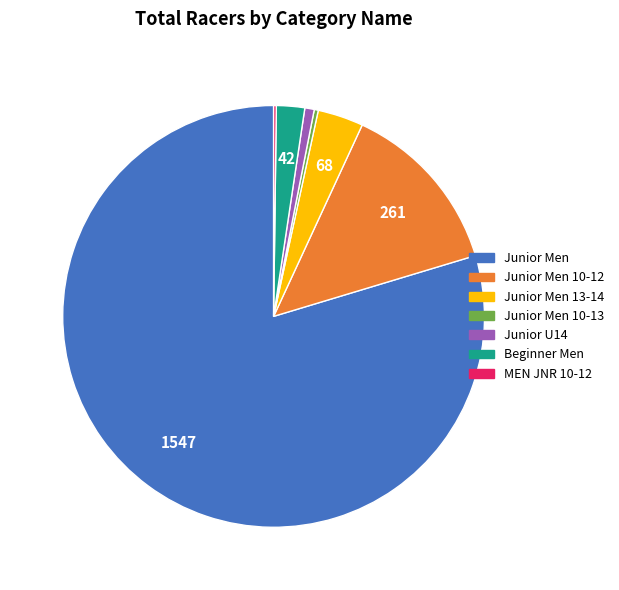

What is the majority slice?

Junior Men